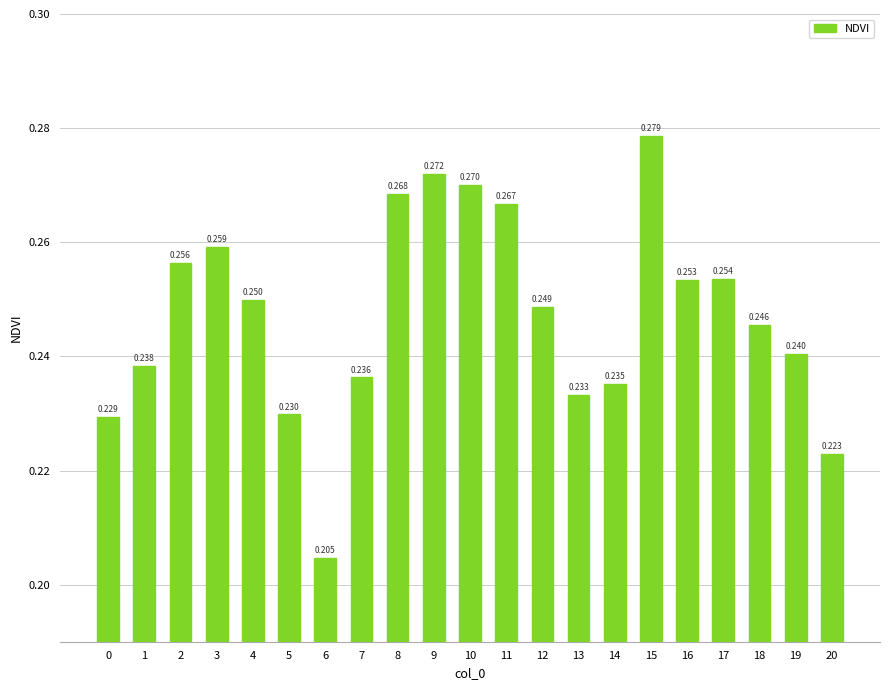

Which has a higher value, 11 or 6?

11